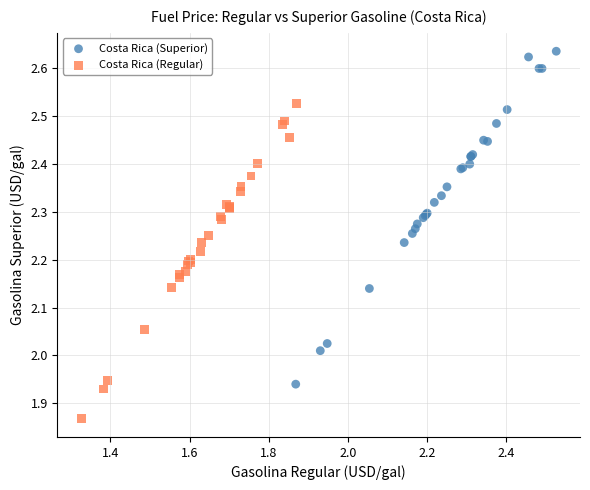

Which series reaches the maximum Y coordinate?

Costa Rica (Superior)